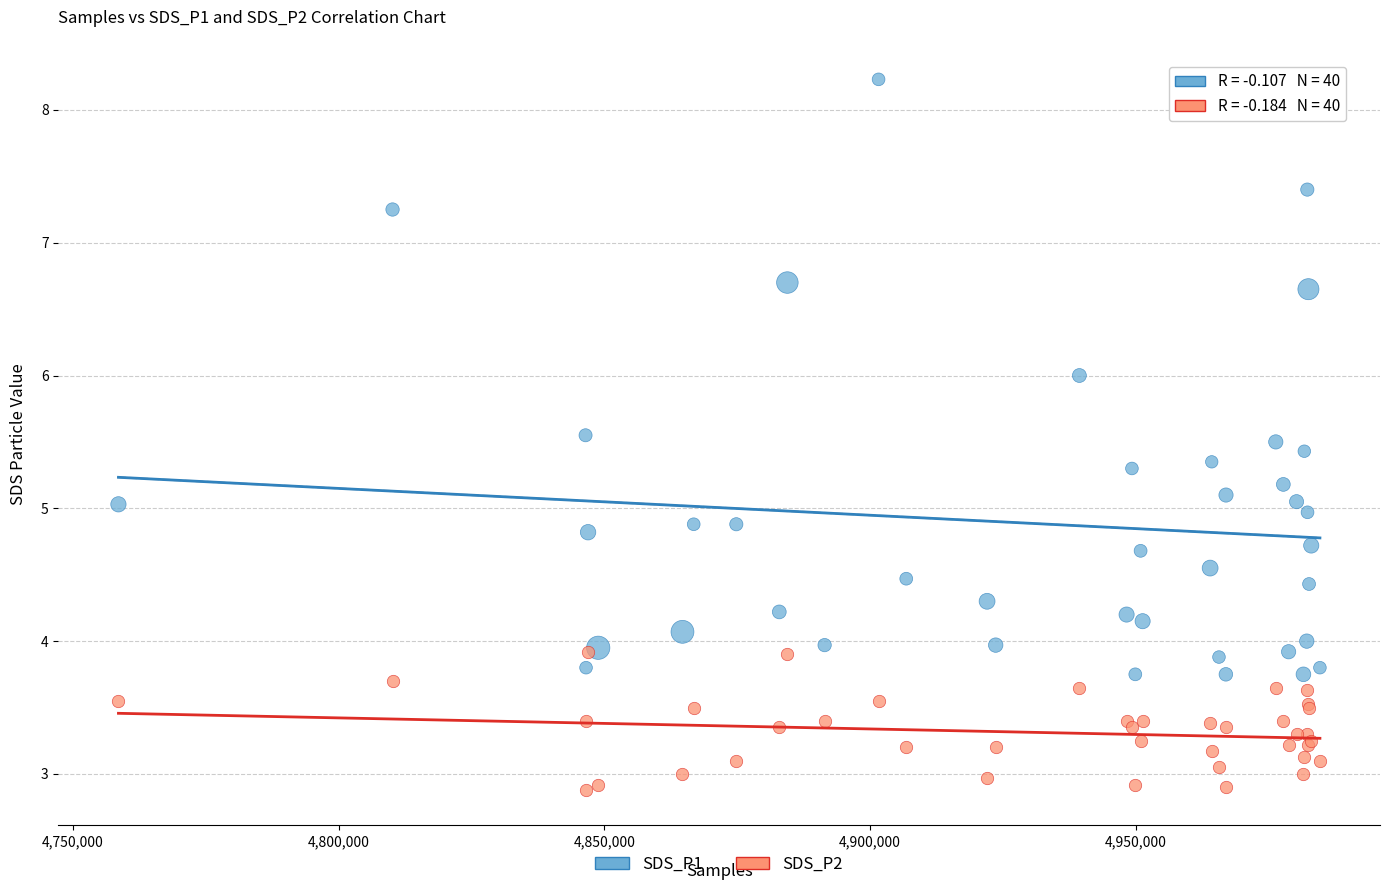

What are all the series names shown in the legend?

SDS_P1, SDS_P2